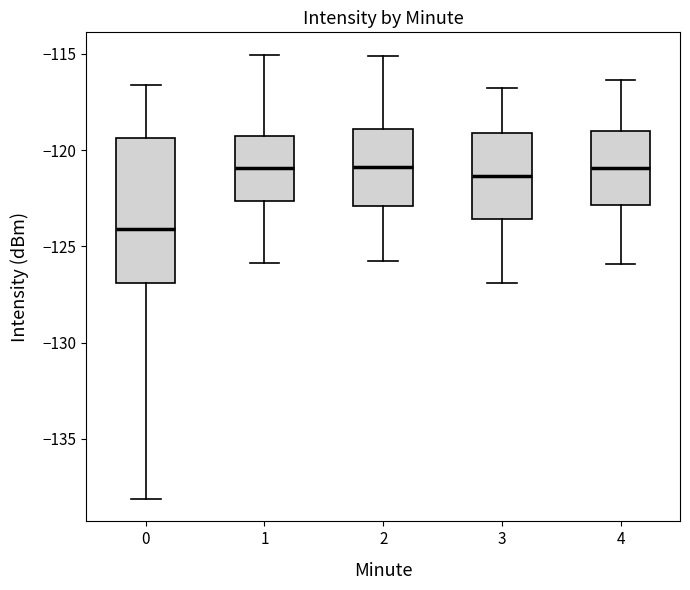

Where does the median line of the box at x = 4 sit on the y-axis? The values are not printed on the chart, so give them approximately, as read against the axis.

-121.0